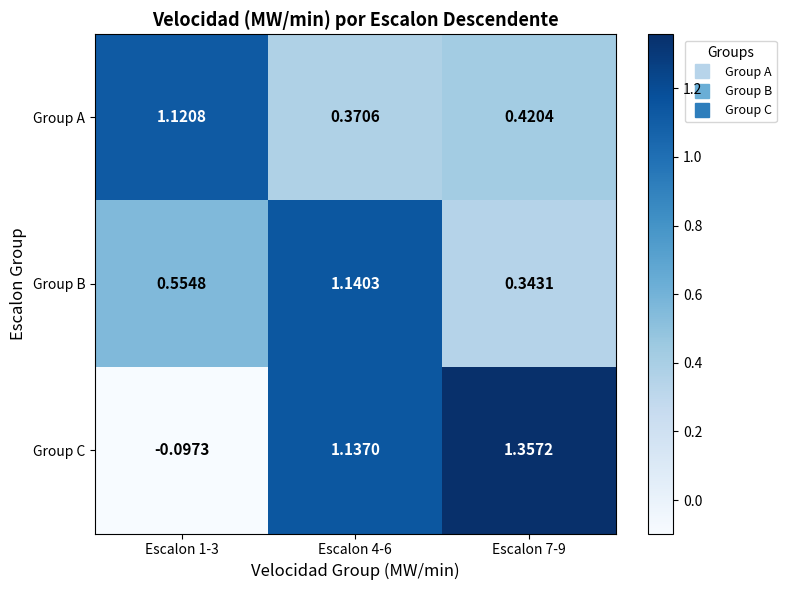

Between Escalon 1-3 and Escalon 4-6, which series saw the biggest shift?

Group C